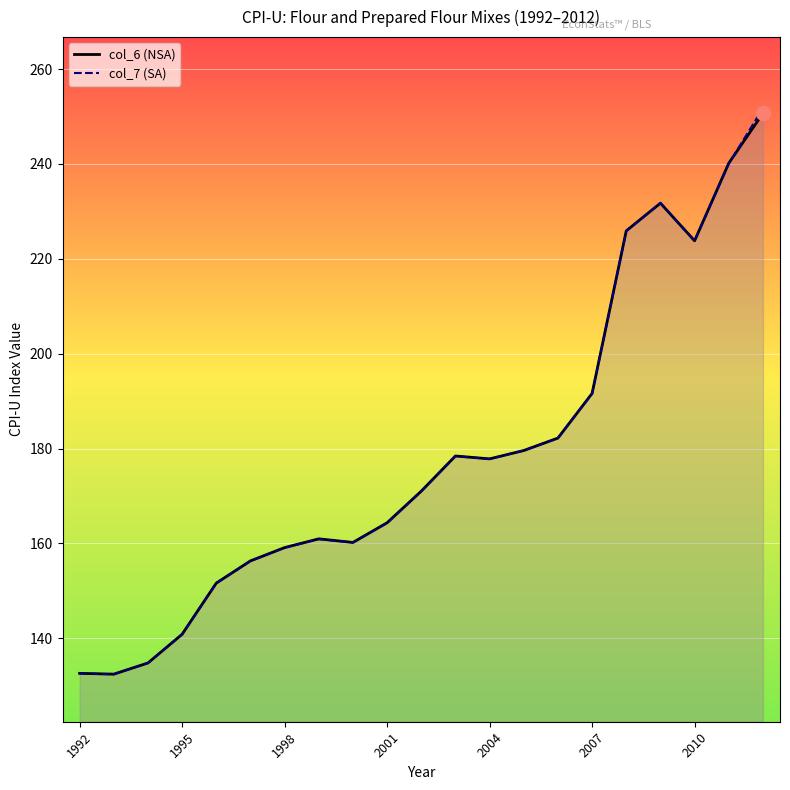

Reading left to right, transcribe all the data shown in this chart.

col_6 (NSA): 132.6	132.4	134.8	140.8	151.6	156.3	159.1	161.0	160.2	164.4	171.0	178.4	177.8	179.6	182.2	191.6	225.9	231.7	223.8	240.1	250.7
col_7 (SA): 132.6	132.4	134.8	140.8	151.6	156.3	159.1	160.9	160.2	164.3	171.0	178.4	177.8	179.6	182.2	191.6	225.8	231.8	223.8	240.1	251.7